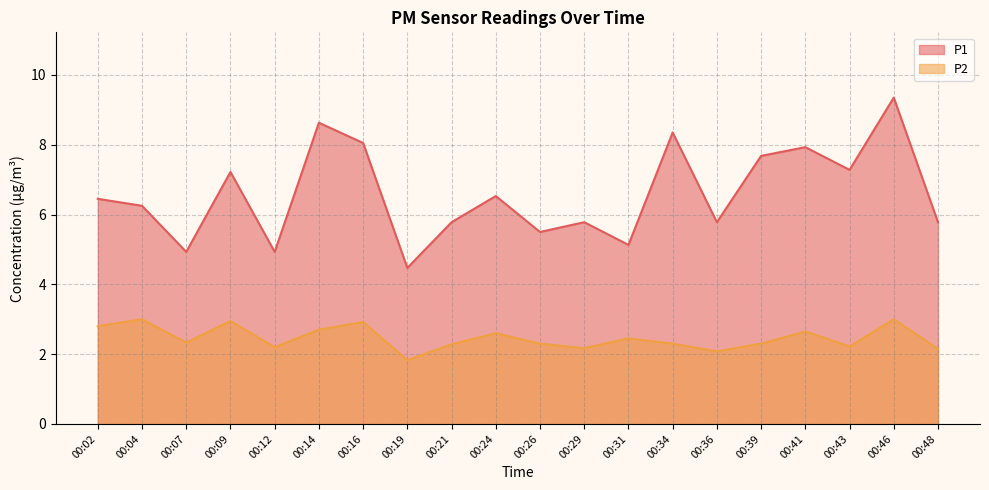

At which label does P2 first exceed 2?

00:02